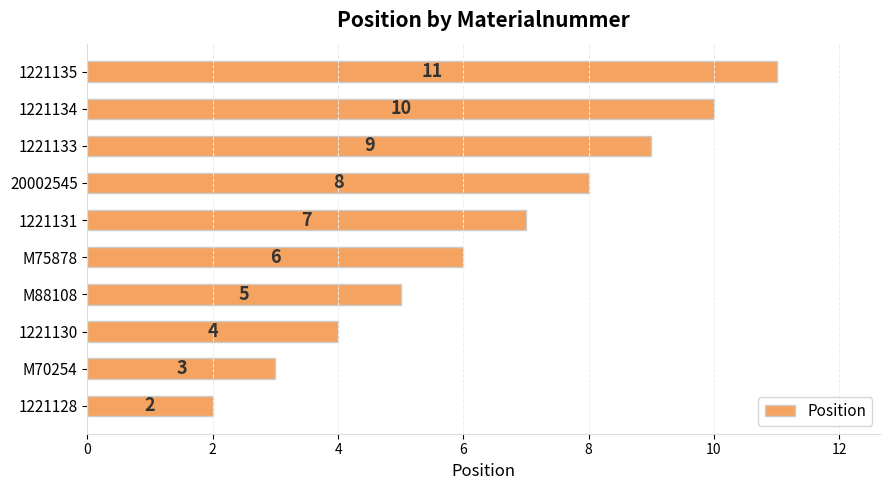

What is the smallest value displayed?

2